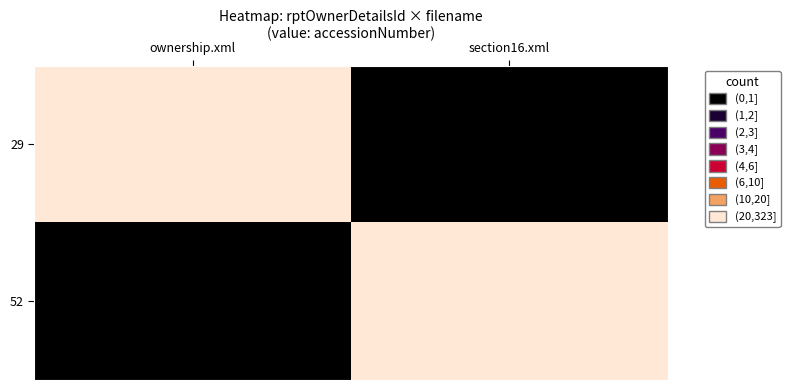

At which category is the sum across all series the highest?

ownership.xml